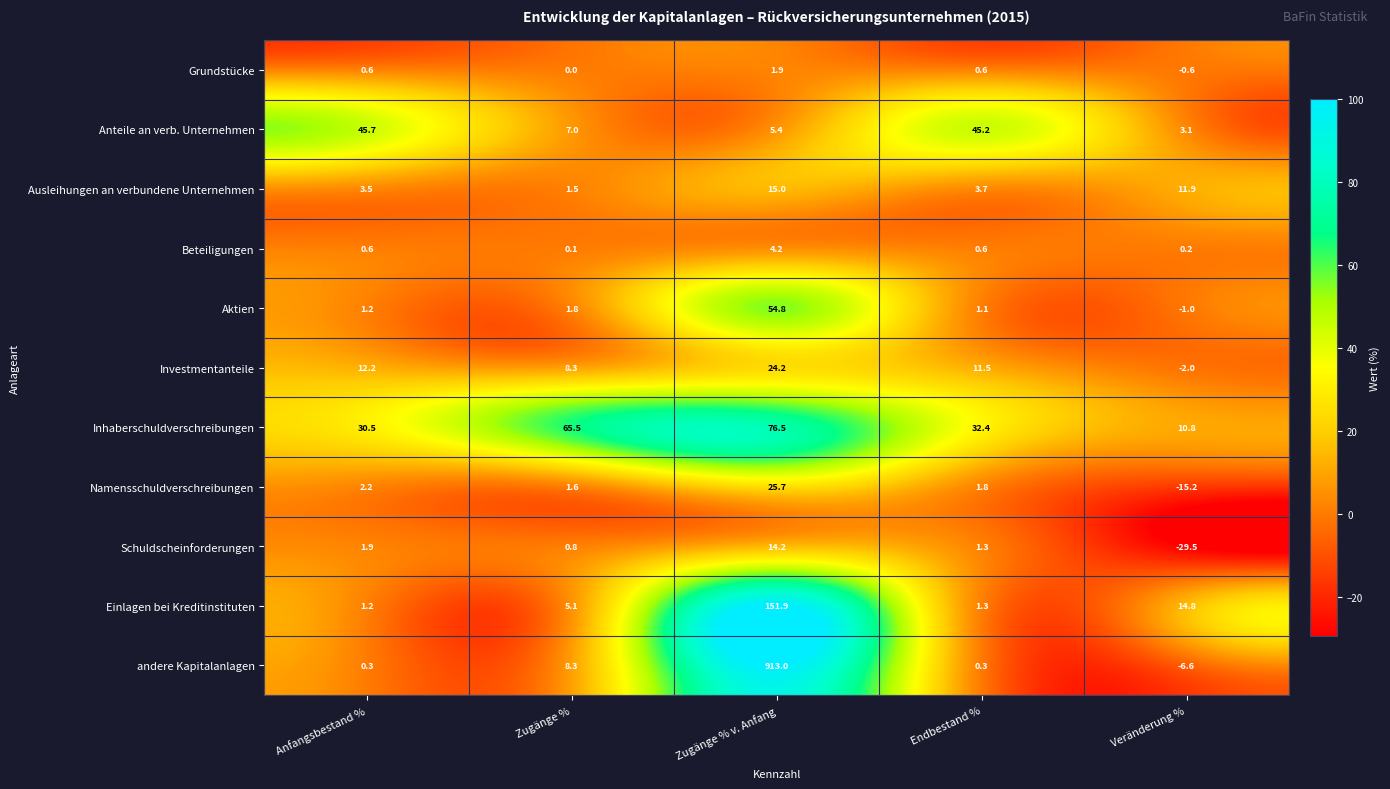

What is the total value across all series at Anfangsbestand %?

99.9